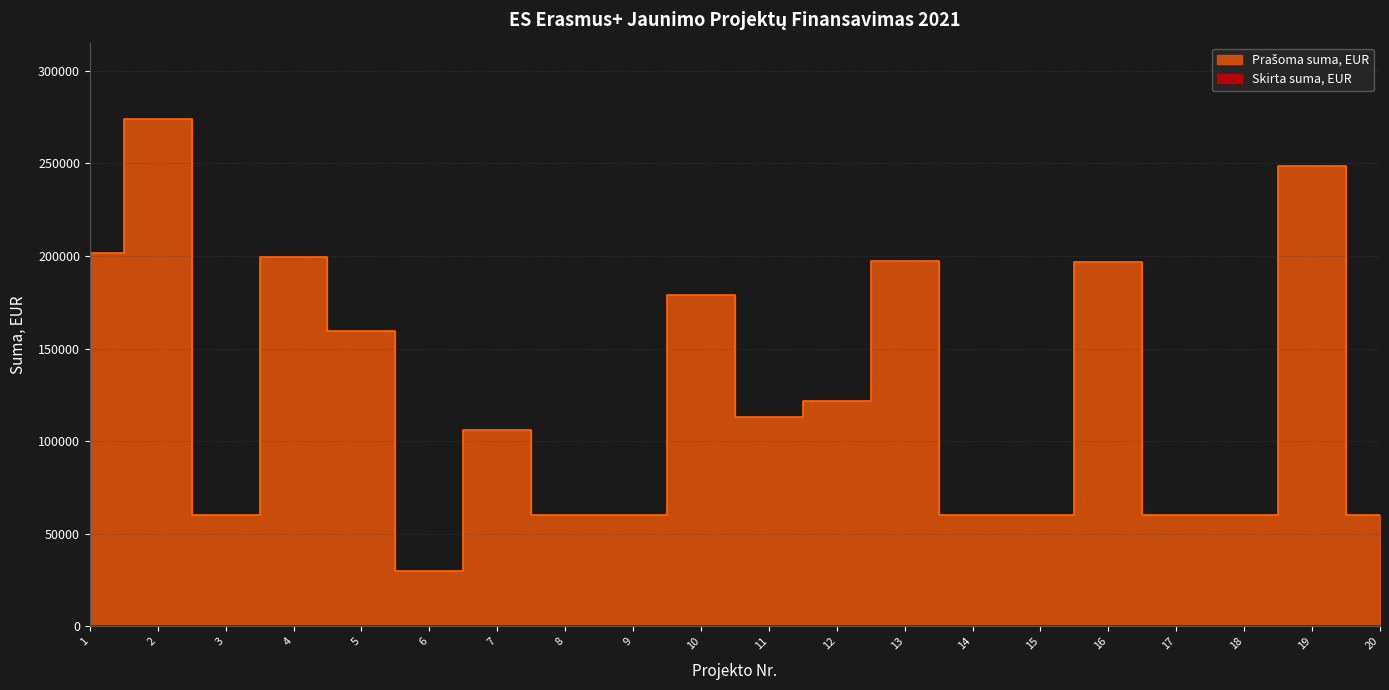

How many lines are shown in the chart?

1